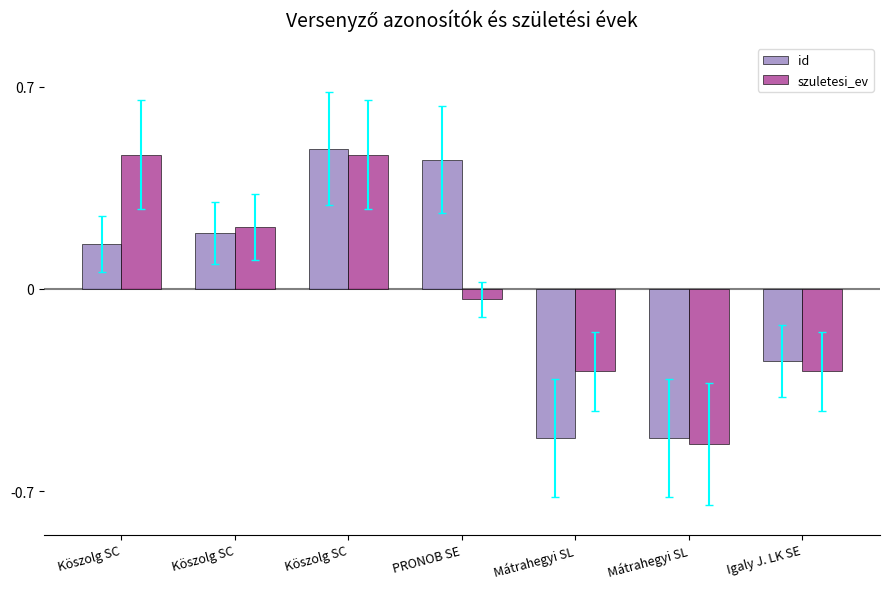

How many bars are there in each group?

2